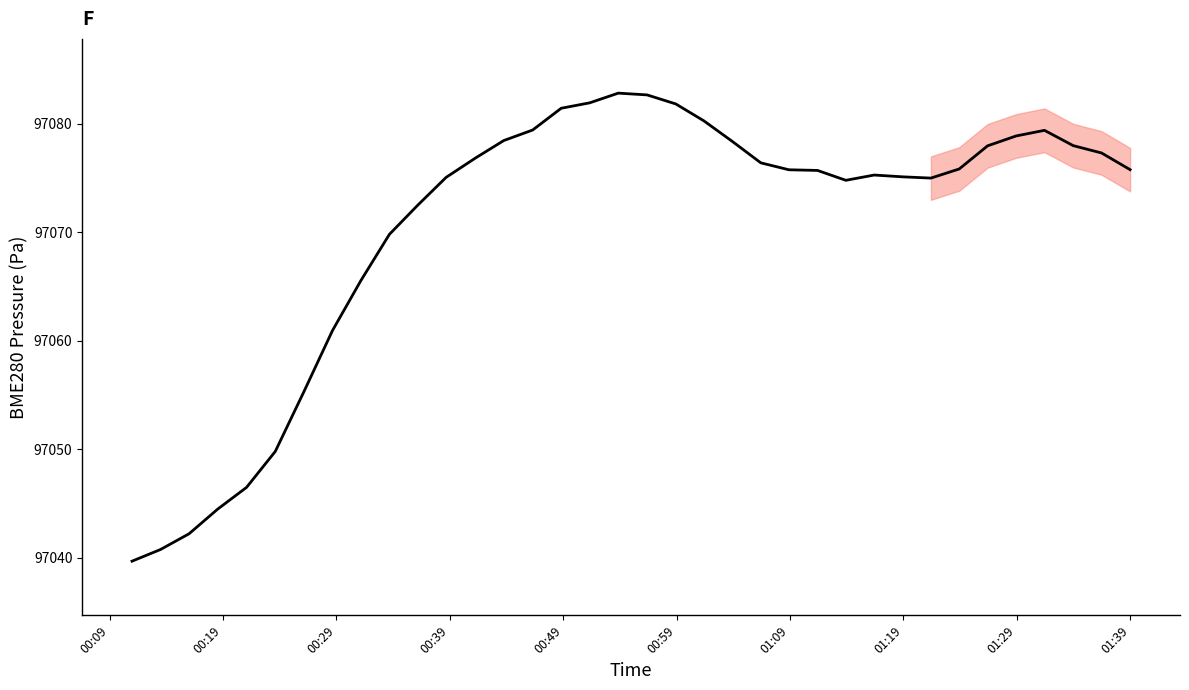

How many lines are shown in the chart?

1